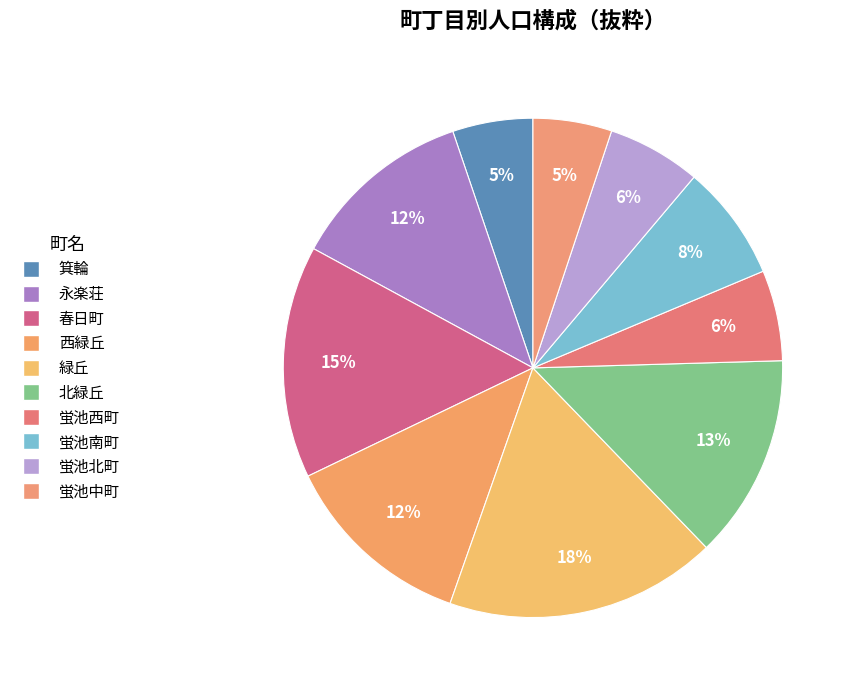

What is the smallest slice in the pie chart?

蛍池中町